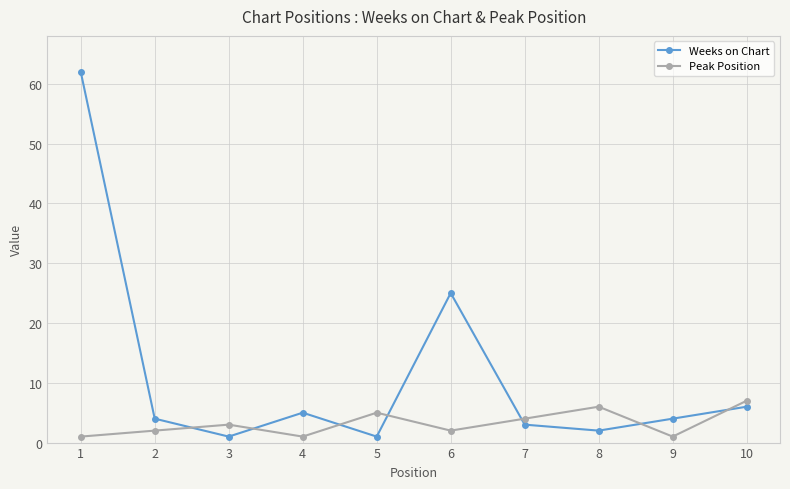

True or false: Peak Position has a value of 4 at 7.

True